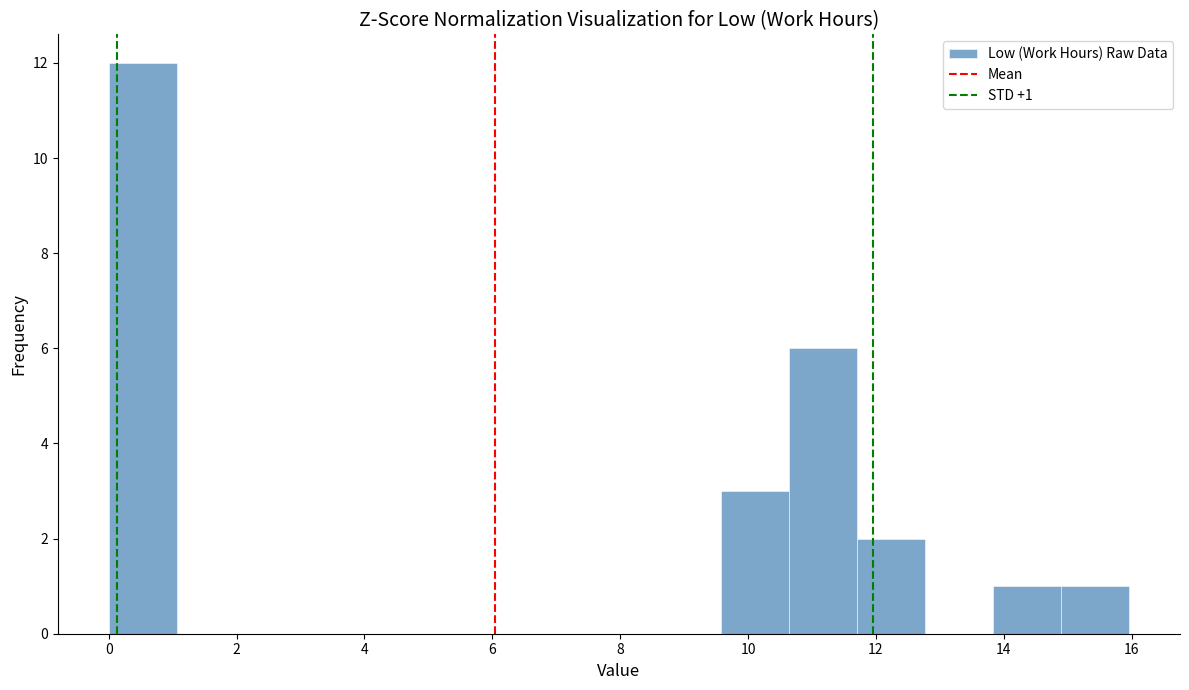

Over which range of the x-axis is the bar tallest?

0.0 to 1.0